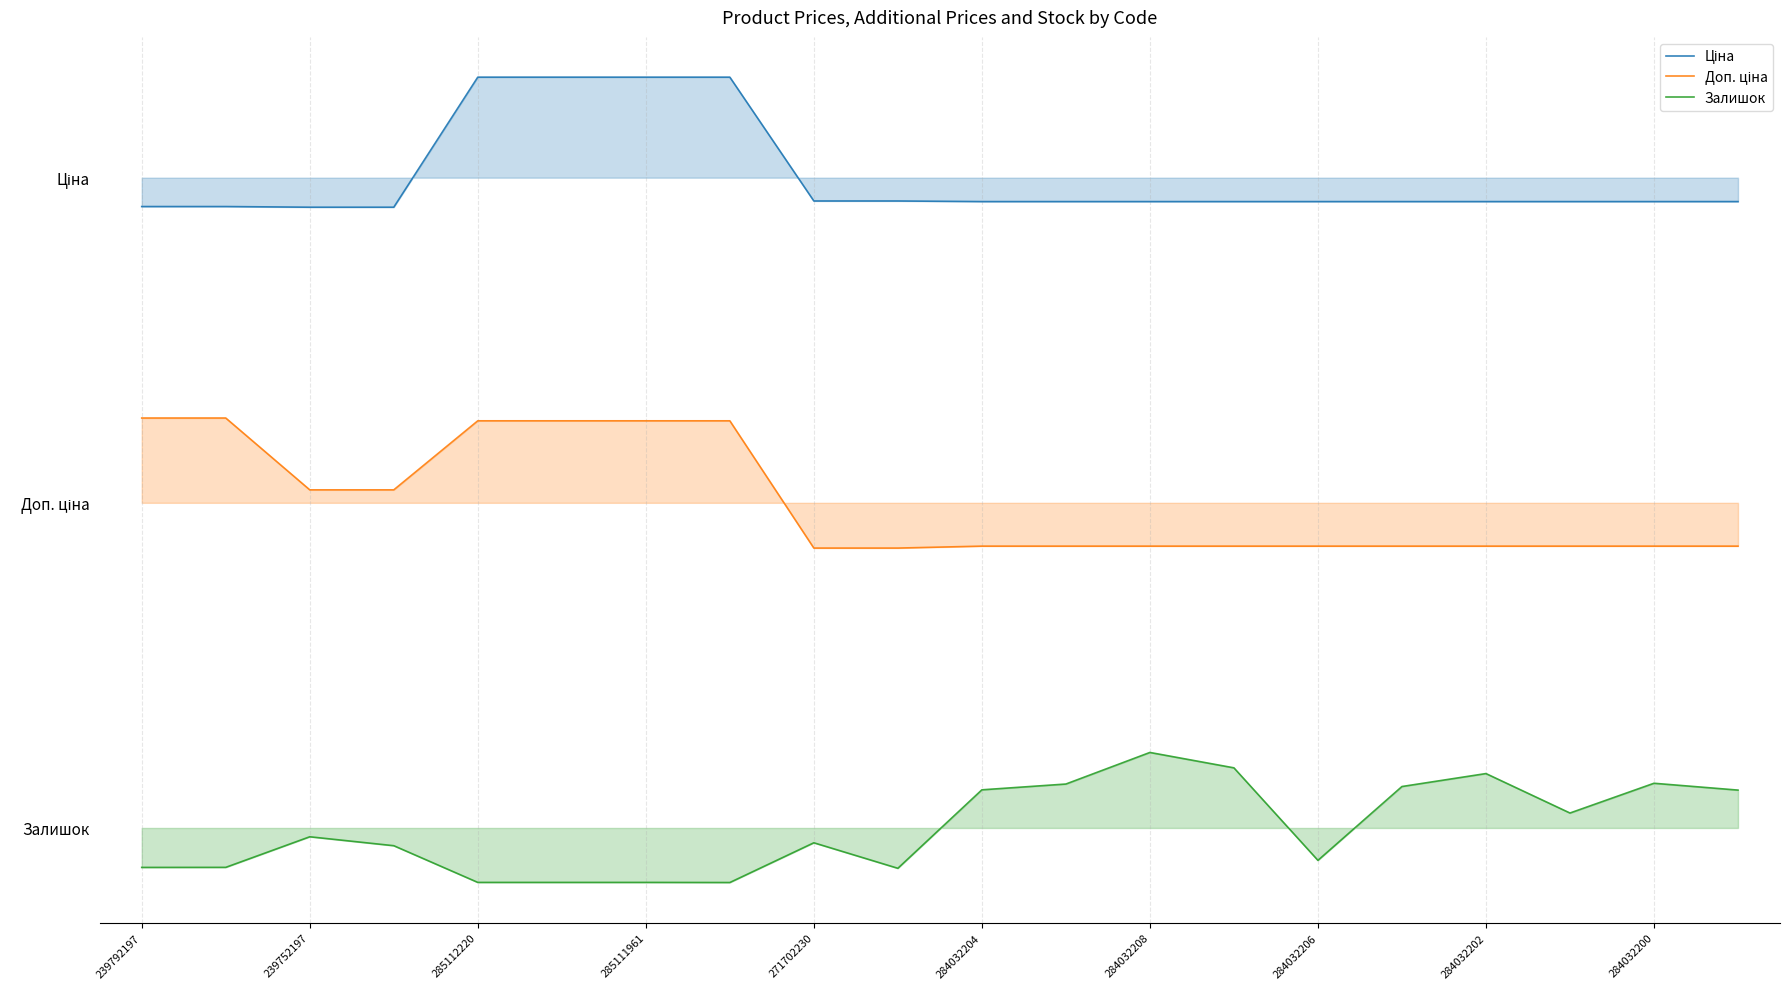

Which series has the widest spread of values?

Доп. ціна